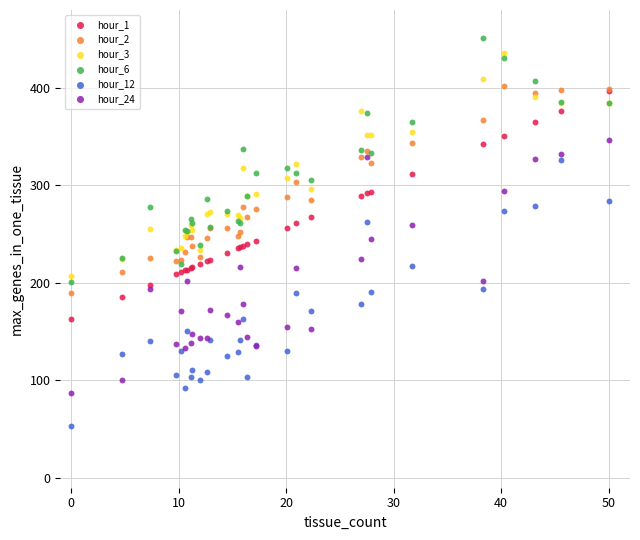

Which series contains the lowest Y value?

hour_12